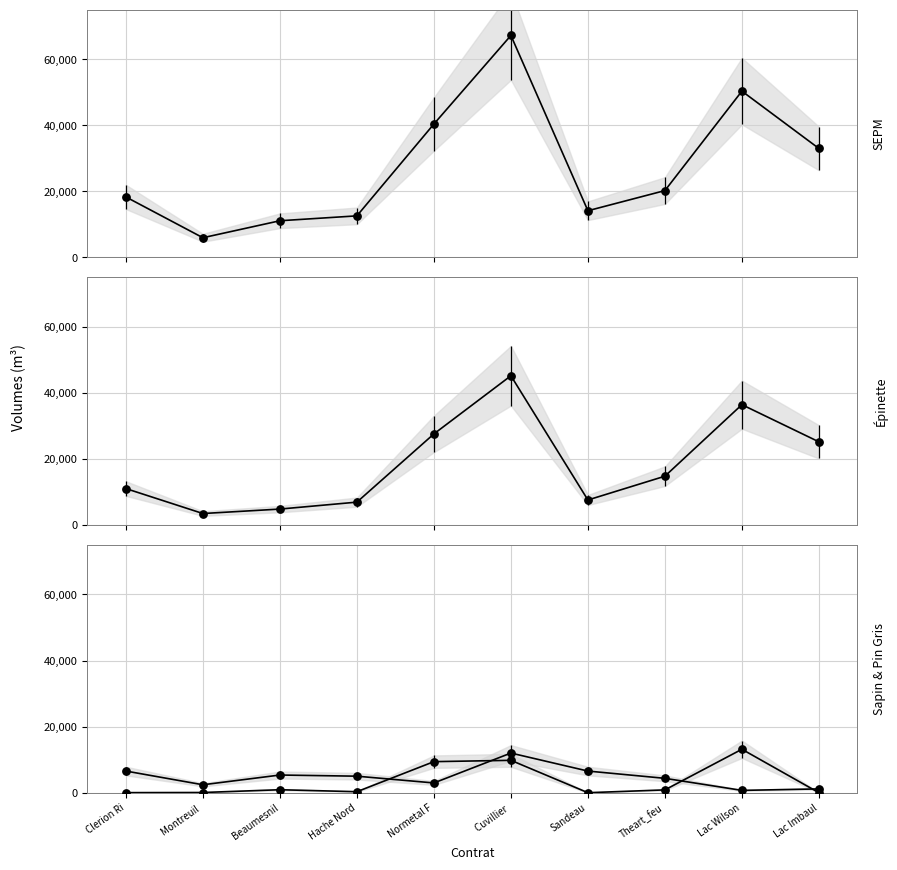

Is the value of Sapin at Lac Imbaul greater than the value of Pin Gris at Lac Imbaul?

Yes